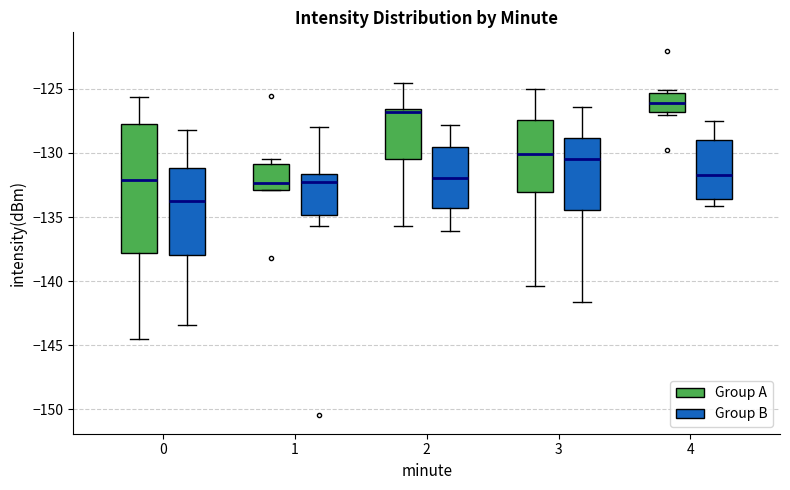

Comparing the boxes themselves (not the whiskers), which one is the tallest?

0 (Group A)